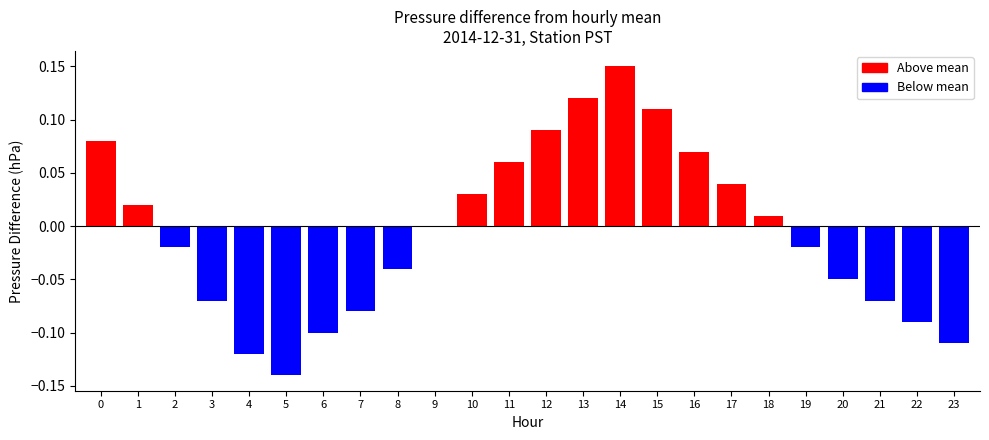

Which category has the highest value across all series?

14